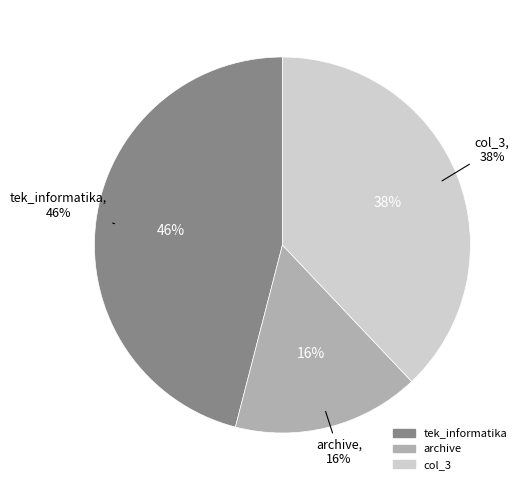

To the nearest percent, what is the combined percentage of tek_informatika and archive?

62%